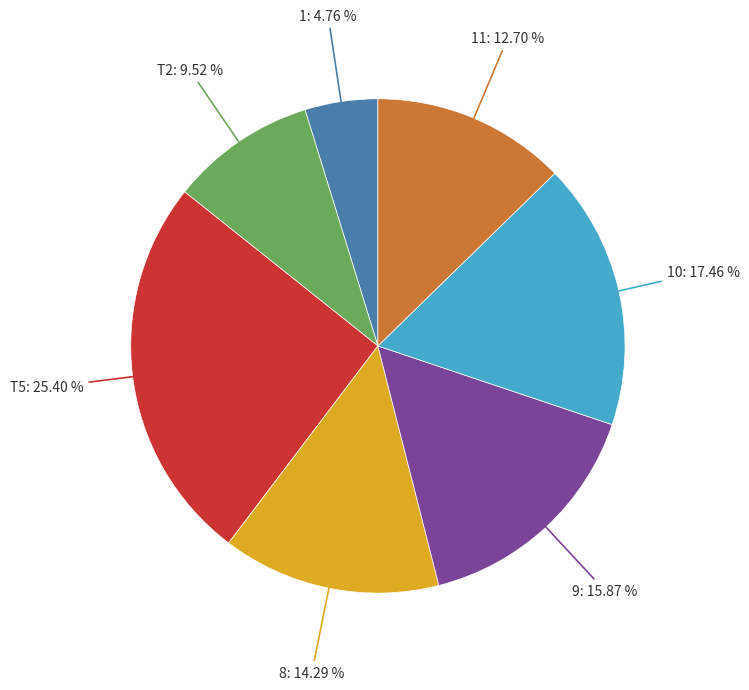

Does 11: 12.70 % account for over 50% of the chart?

No